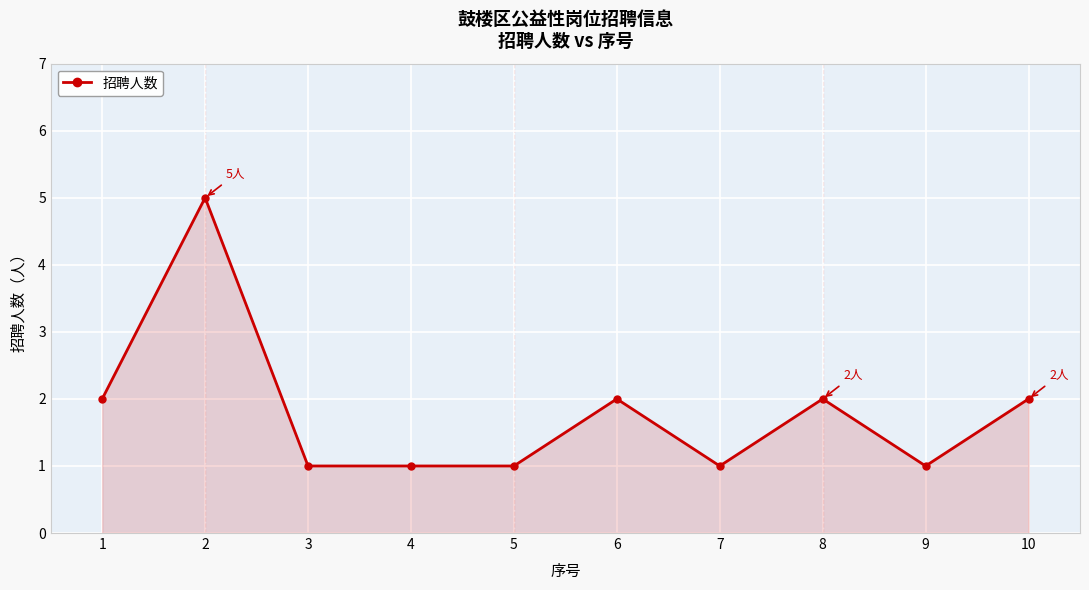

Which category has the highest value across all series?

2